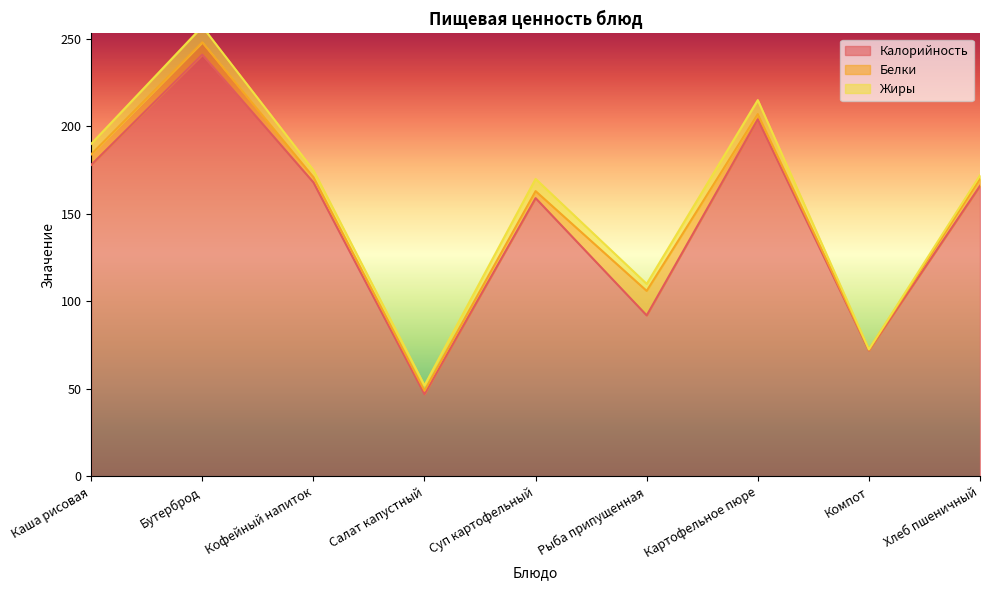

Reading left to right, what are all the values shown in this chart?

Калорийность: Каша рисовая=178.0	Бутерброд=241.0	Кофейный напиток=168.0	Салат капустный=47.0	Суп картофельный=159.0	Рыба припущенная=92.0	Картофельное пюре=204.0	Компот=72.0	Хлеб пшеничный=166.0
Белки: Каша рисовая=6.0	Бутерброд=7.0	Кофейный напиток=3.0	Салат капустный=2.0	Суп картофельный=4.0	Рыба припущенная=14.0	Картофельное пюре=3.0	Компот=0.4	Хлеб пшеничный=4.0
Жиры: Каша рисовая=6.0	Бутерброд=9.0	Кофейный напиток=4.0	Салат капустный=3.0	Суп картофельный=7.0	Рыба припущенная=4.0	Картофельное пюре=8.0	Компот=0.2	Хлеб пшеничный=2.0